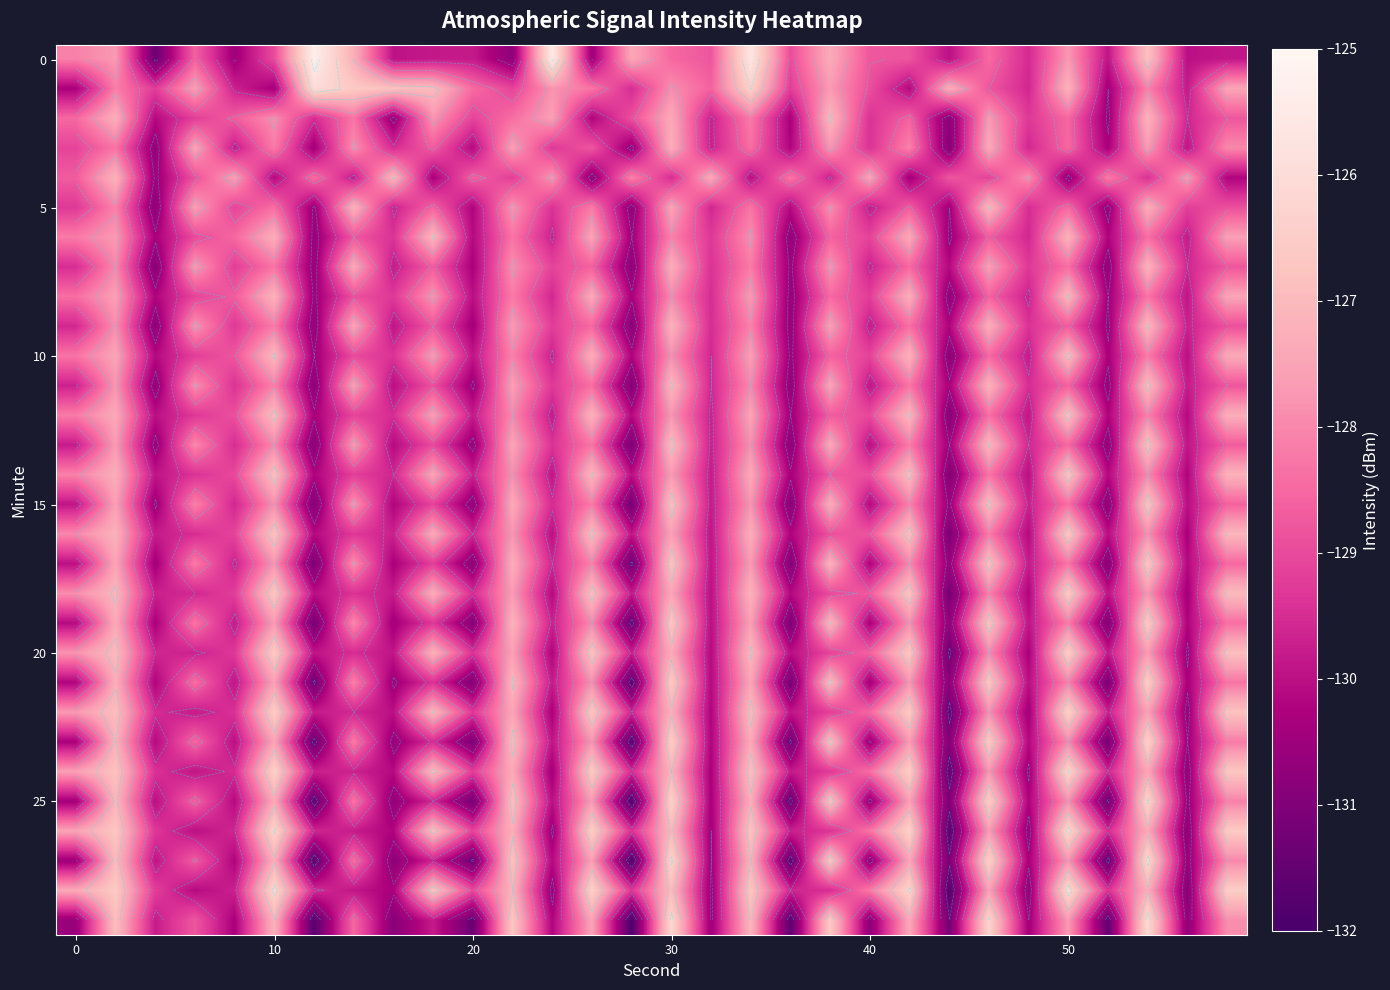

Between 18 and 13, which is larger?

18